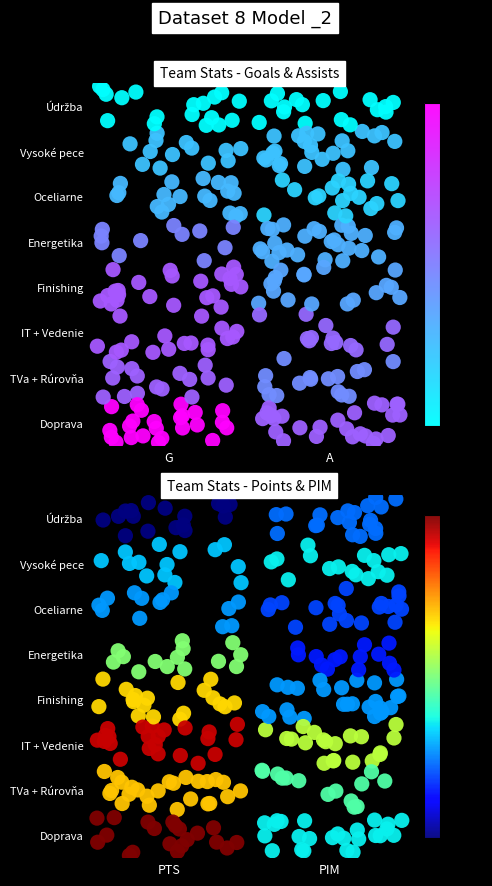

What is the total value across all series at G?

130